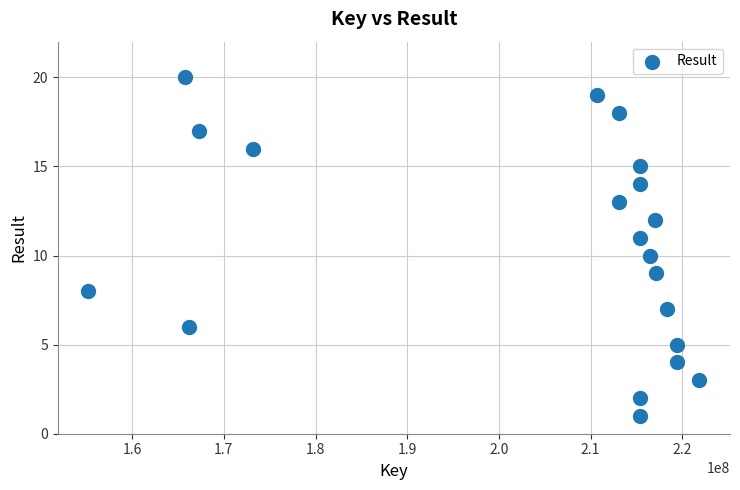

What is the range of Y values (max minus min)?

19